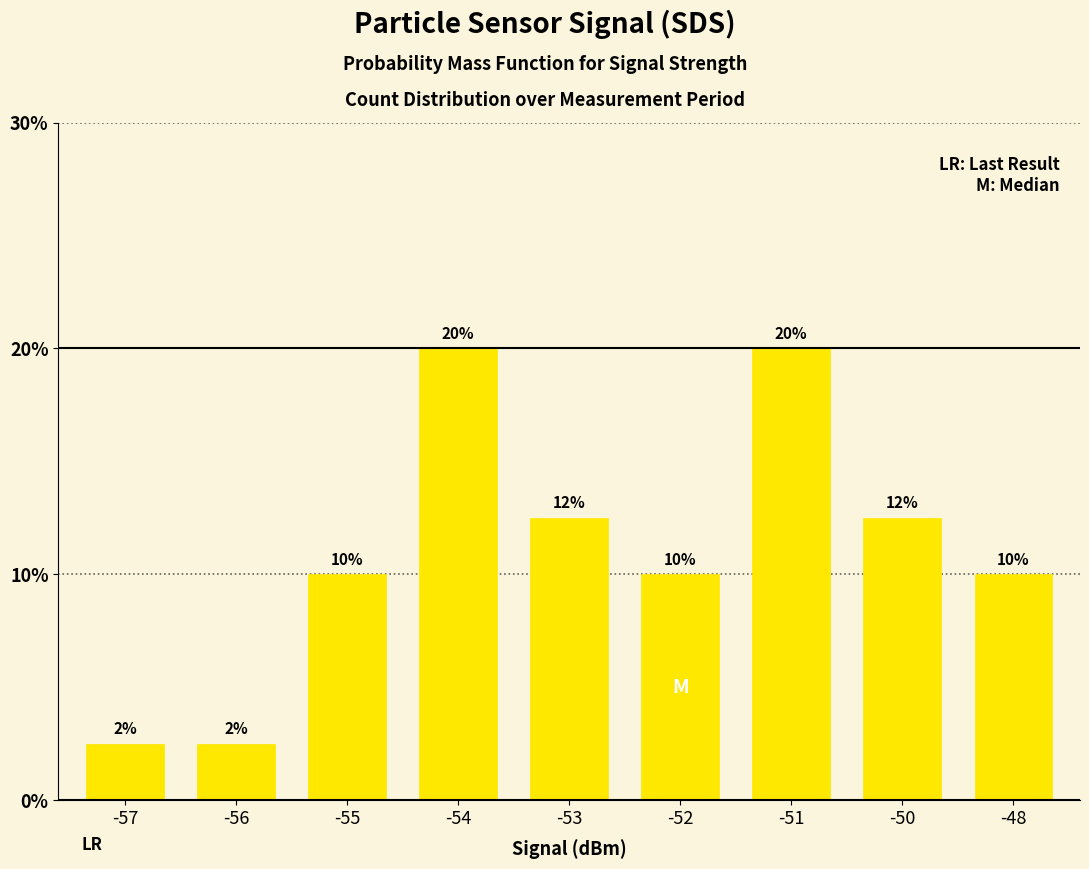

Does the chart contain any negative values?

No